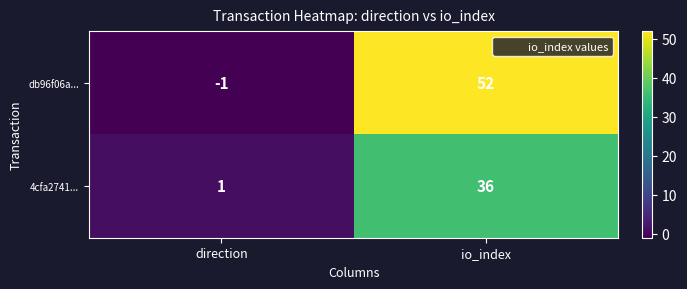

Which series has the largest total across all categories?

db96f06a...